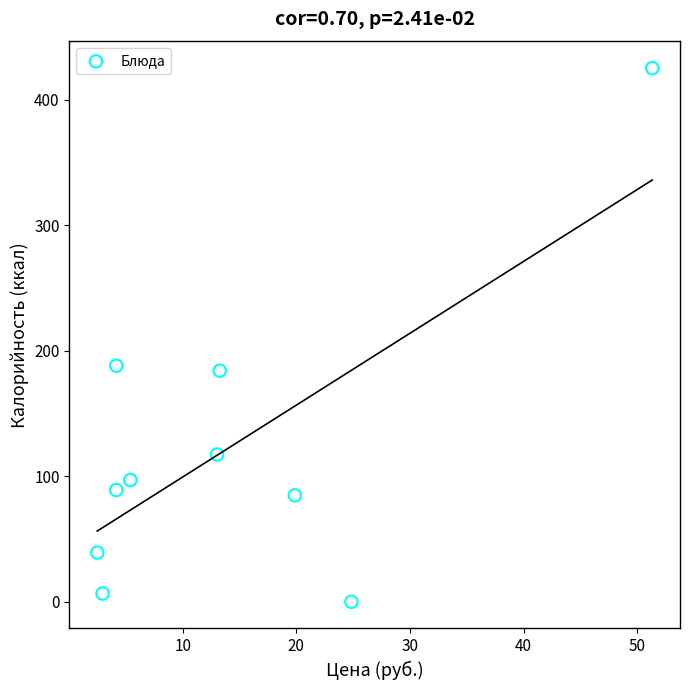

What is the range of X values (max minus min)?

48.9